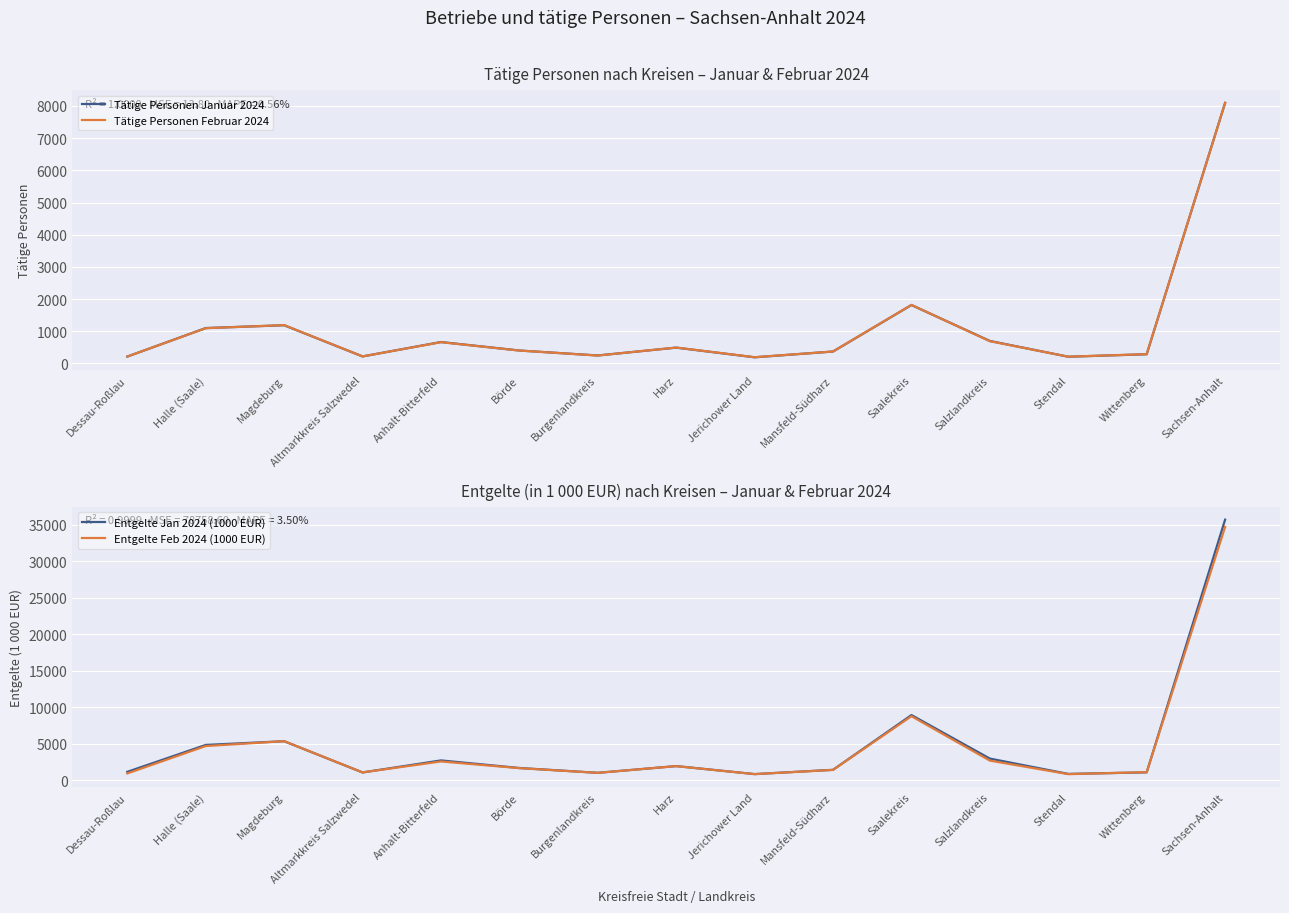

What is the value of the Tätige Personen Februar 2024 point at the 1st from the left?

214